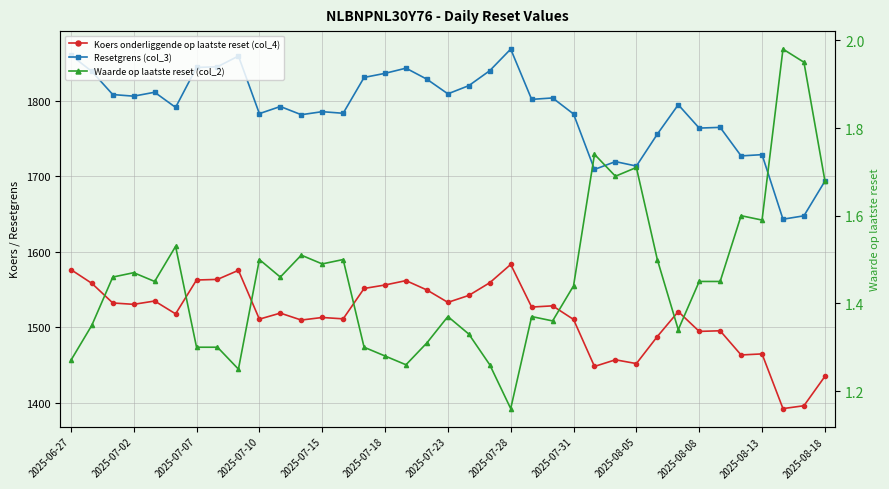

List the series in order of their overall mean, highest first.

Resetgrens (col_3), Koers onderliggende op laatste reset (col_4), Waarde op laatste reset (col_2)